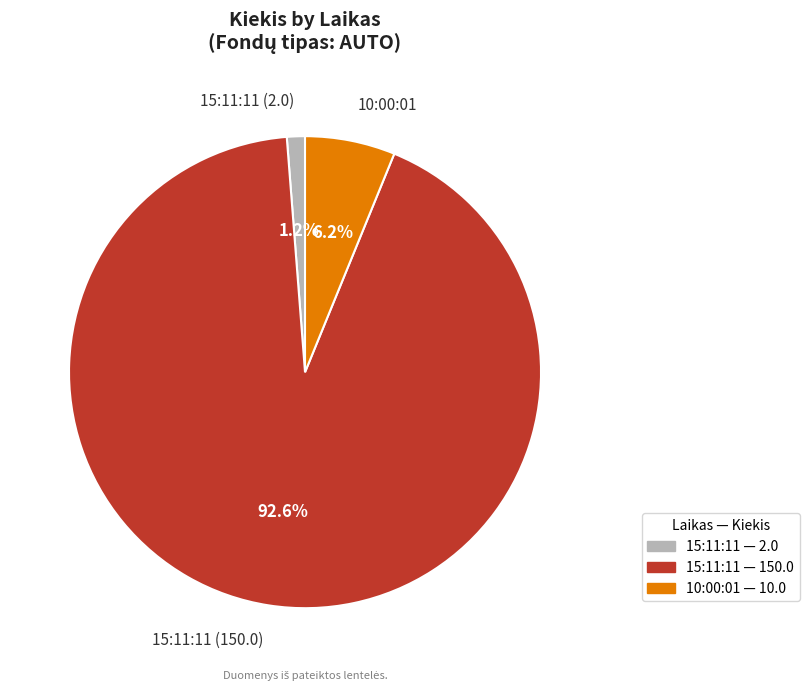

Count the number of slices in the pie.

3